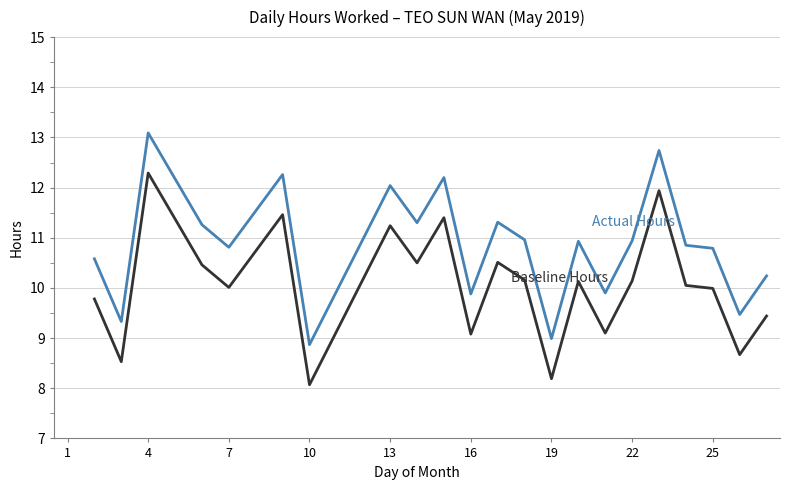

What is the minimum value shown in the chart?

8.1